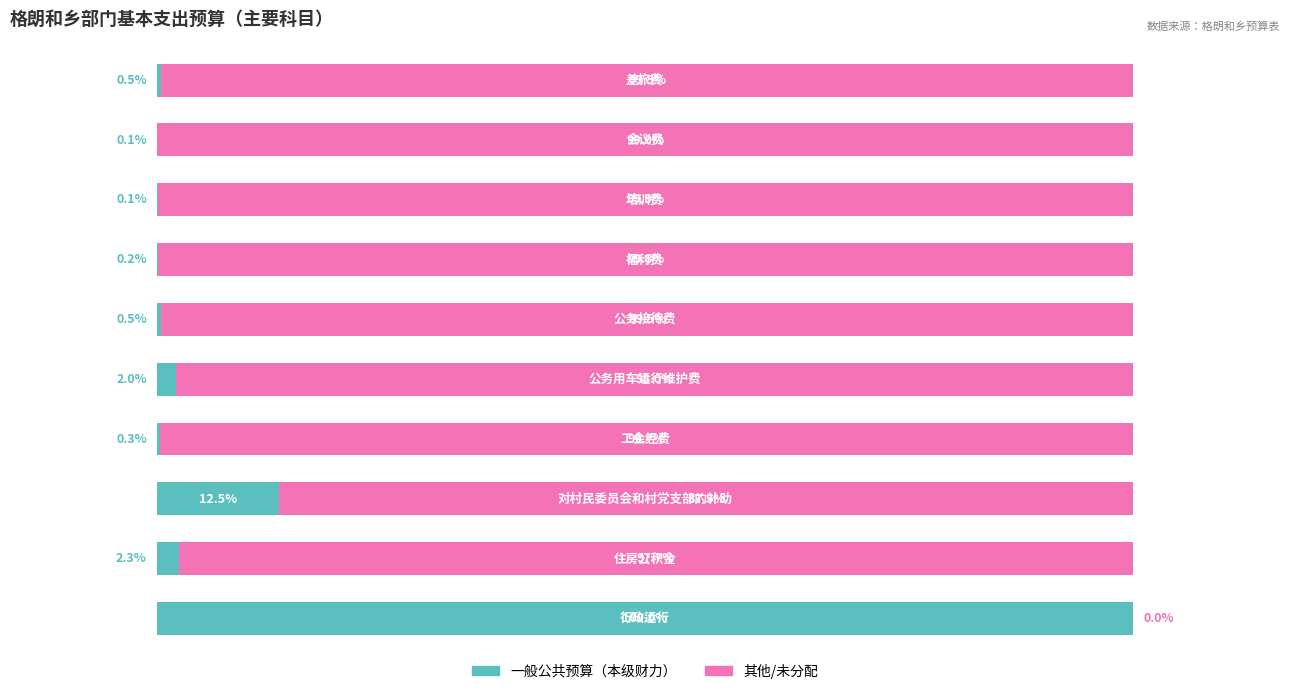

What are all the series names shown in the legend?

一般公共预算（本级财力）, 其他/未分配